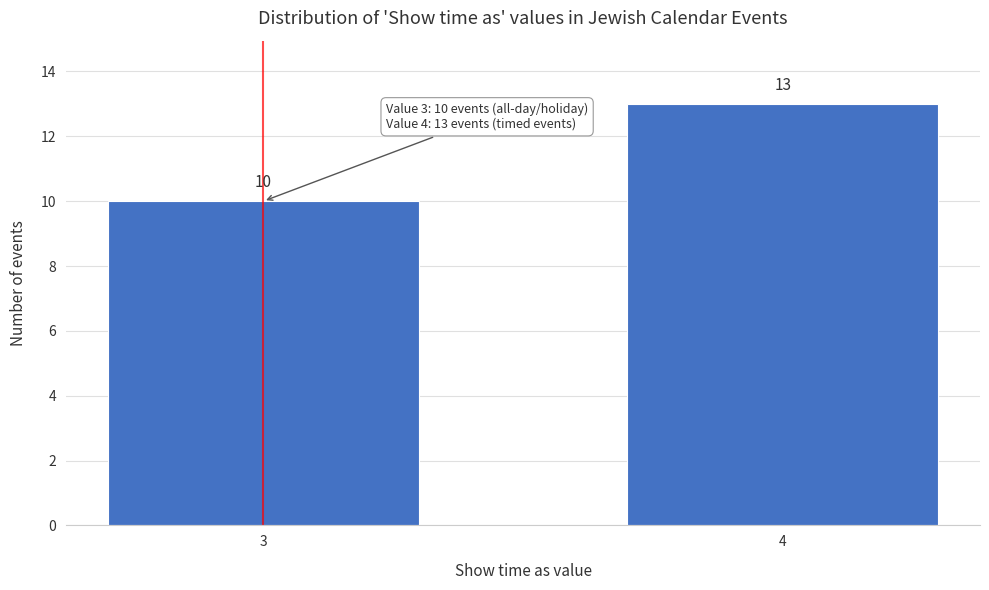

Reading left to right, list all the values displayed in this chart.

3=10	4=13